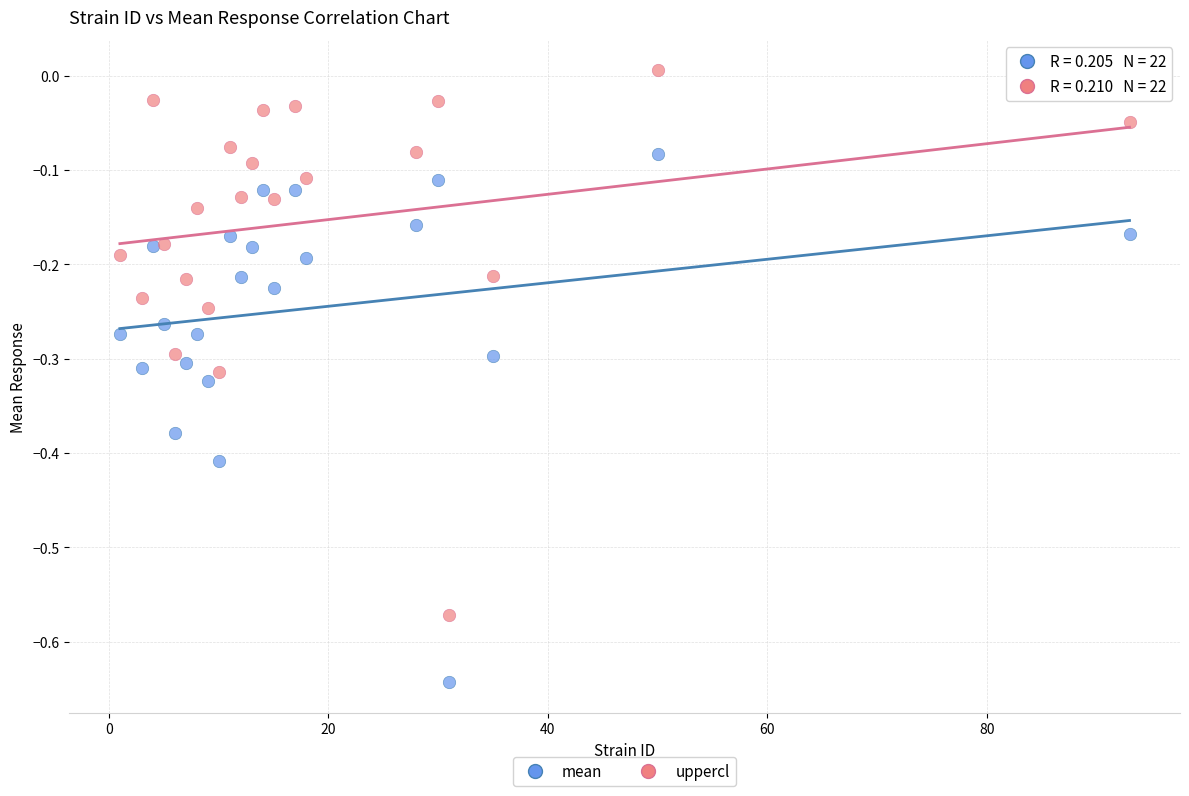

Which series reaches the maximum Y coordinate?

uppercl